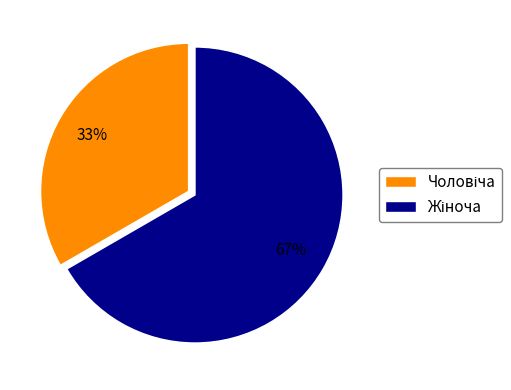

To the nearest percent, what is the average slice percentage?

50%